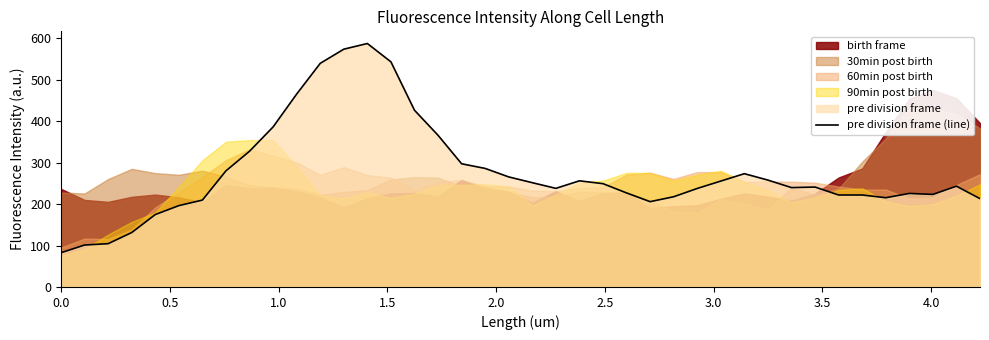

What is the highest value of the pre division frame (line) series?

587.8